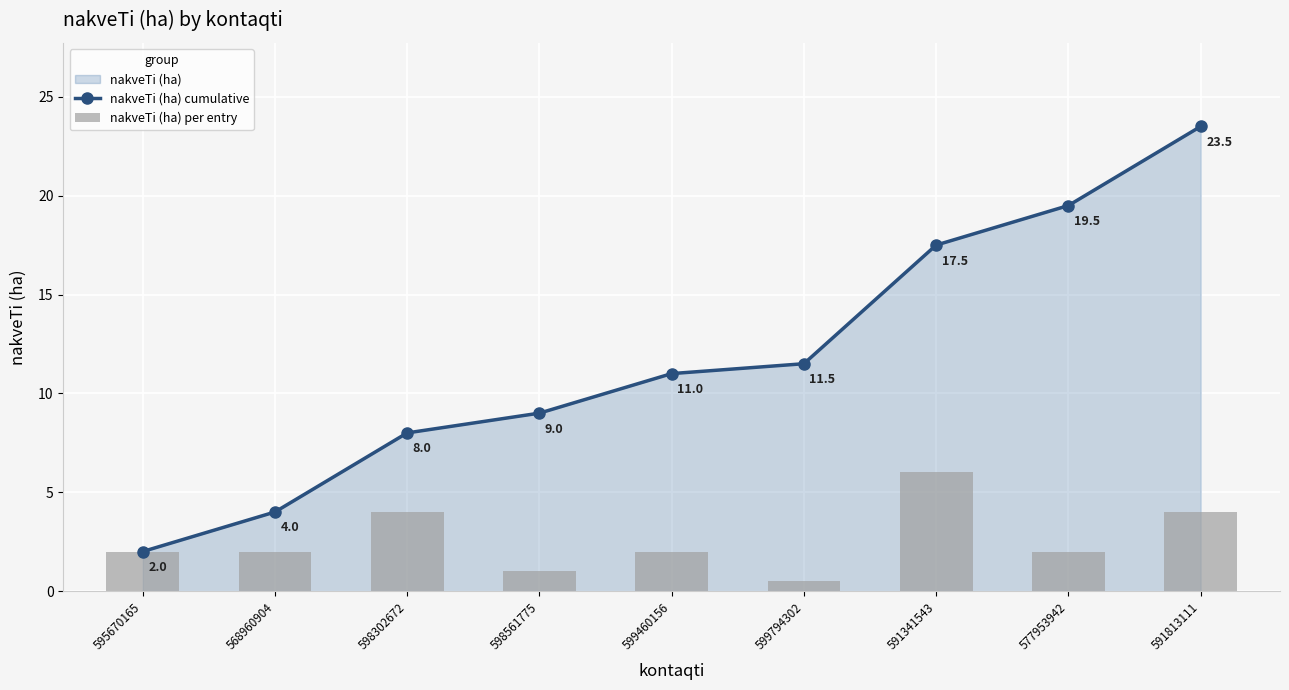

Is the value of nakveTi (ha) cumulative at 595670165 greater than the value of nakveTi (ha) per entry at 577953942?

No